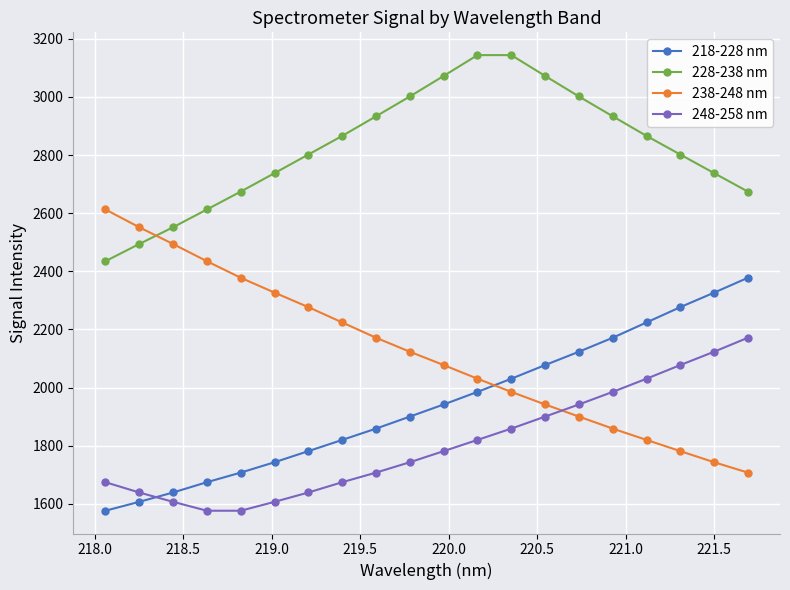

True or false: 238-248 nm has more than 0 points higher than both neighbors.

False